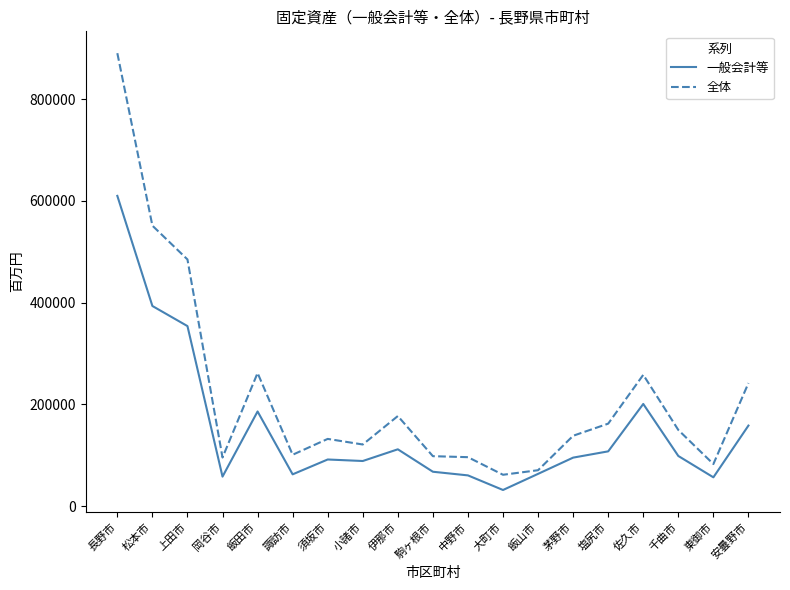

What are all the series names shown in the legend?

一般会計等, 全体